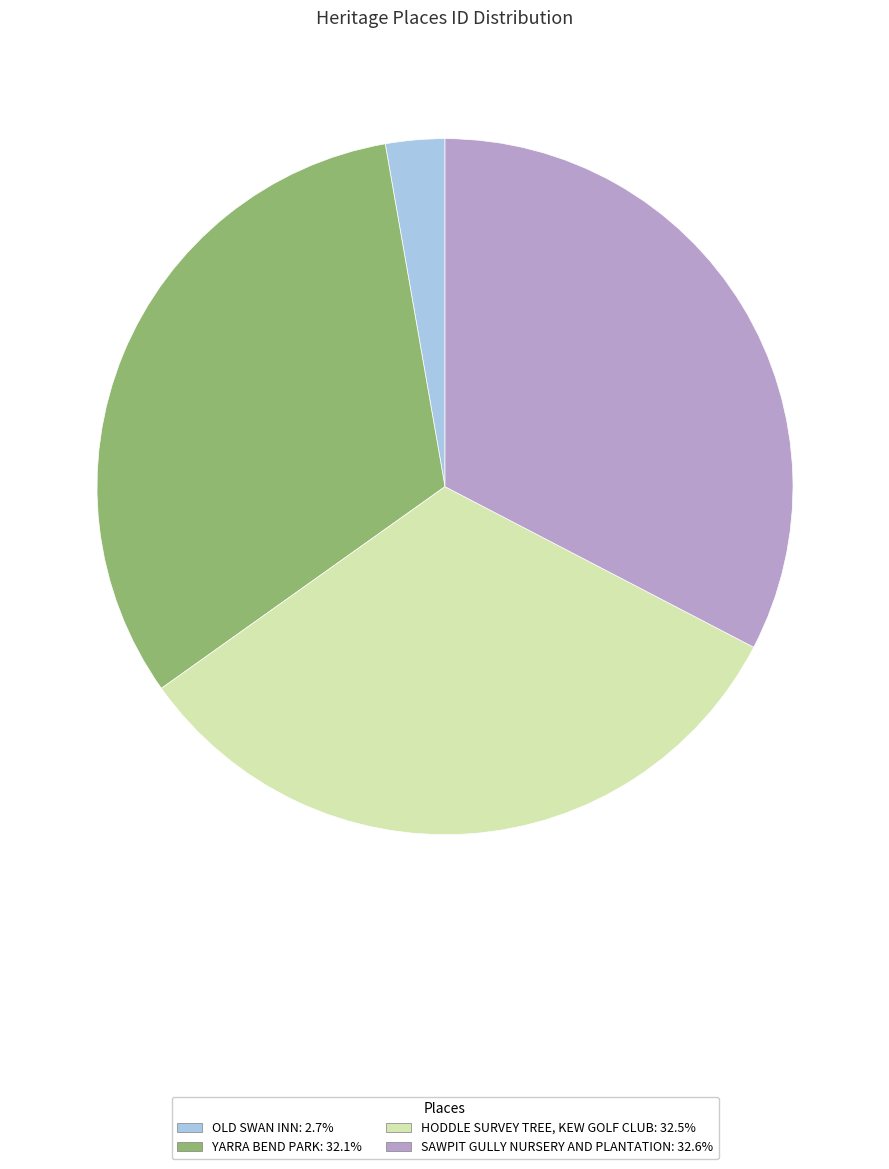

Does SAWPIT GULLY NURSERY AND PLANTATION: 32.6% represent more than half of the total?

No